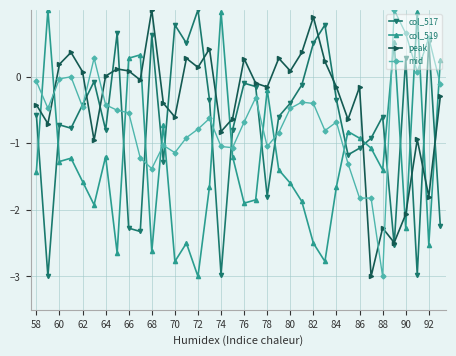

What is the value of the col_519 point at the 35th from the left?

-2.5